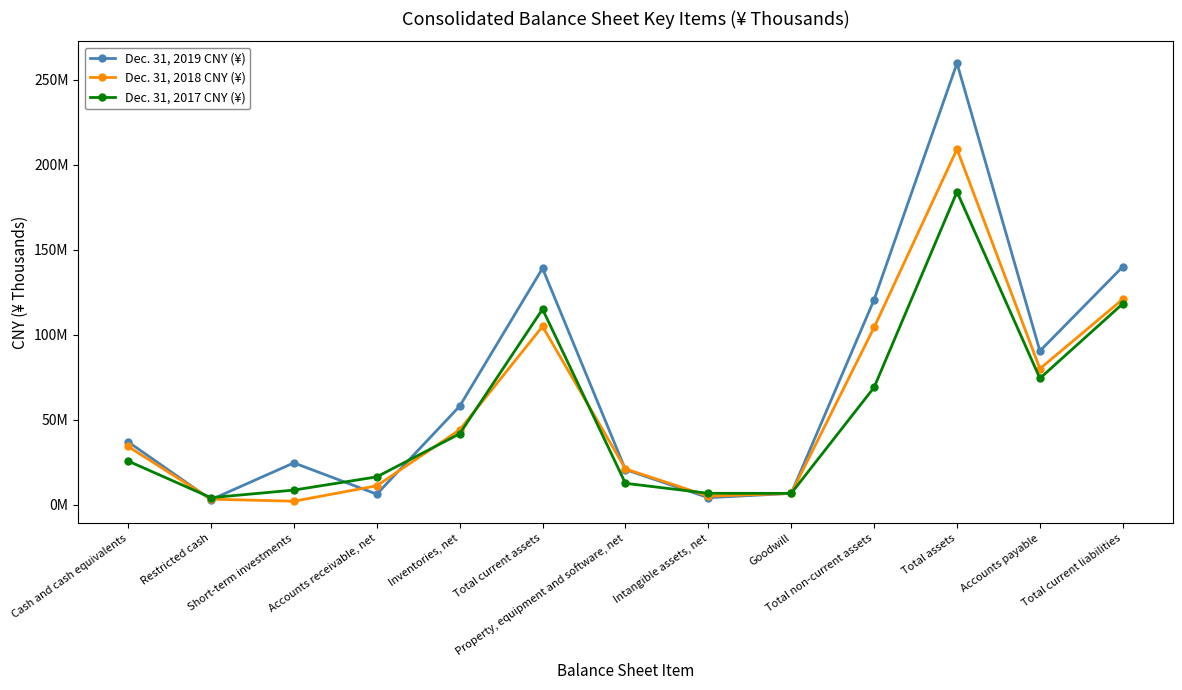

The Dec. 31, 2018 CNY (¥) series shows 6885535 at Intangible assets, net. True or false?

False